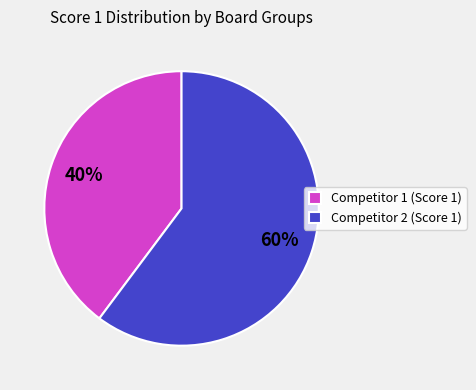

How many segments does this pie chart have?

2